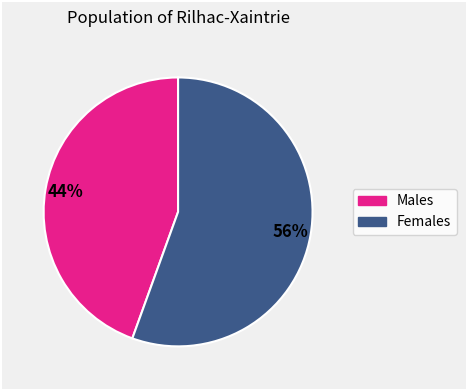

To the nearest percent, what is the average slice percentage?

50%